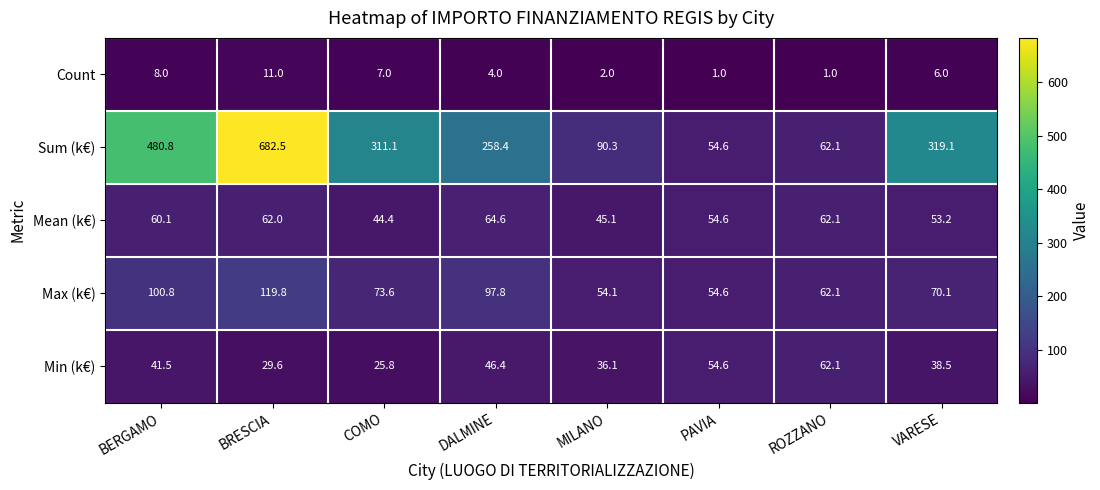

What is the difference between the maximum and minimum values in the Sum (k€) series?

627.9